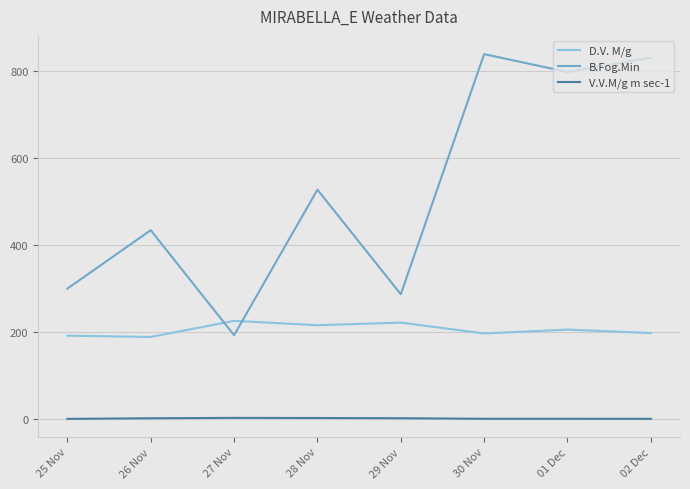

Rank the series by their average value, from lowest to highest.

V.V.M/g m sec-1, D.V. M/g, B.Fog.Min